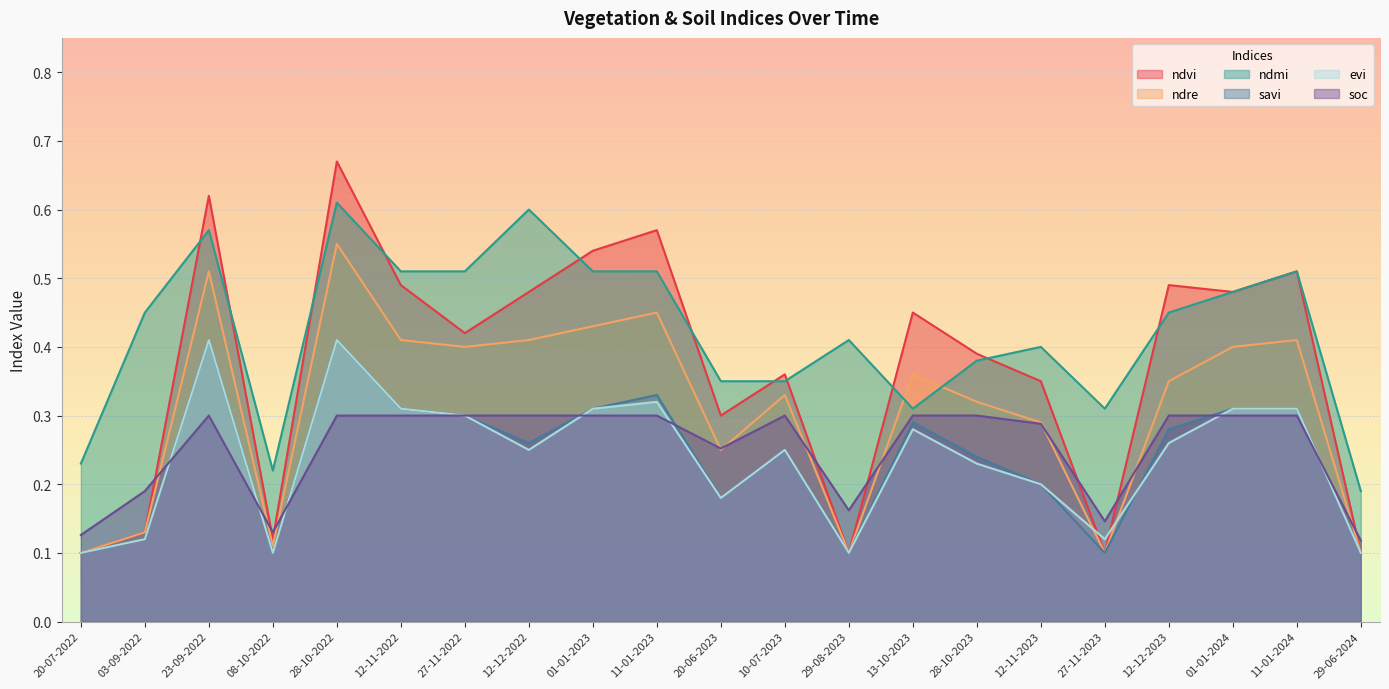

Which series has the widest spread of values?

ndvi